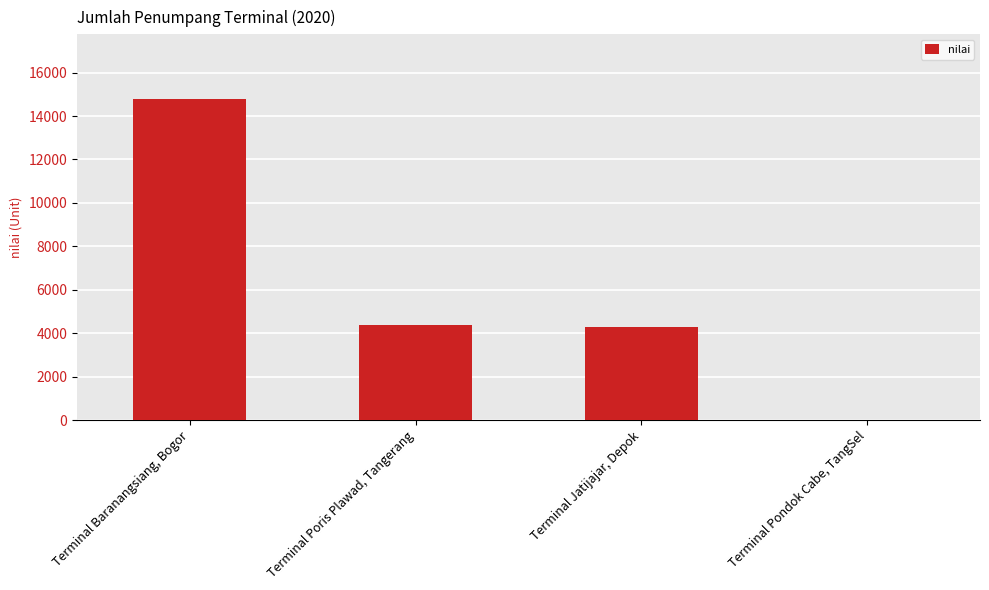

What is the greatest value displayed?

14800